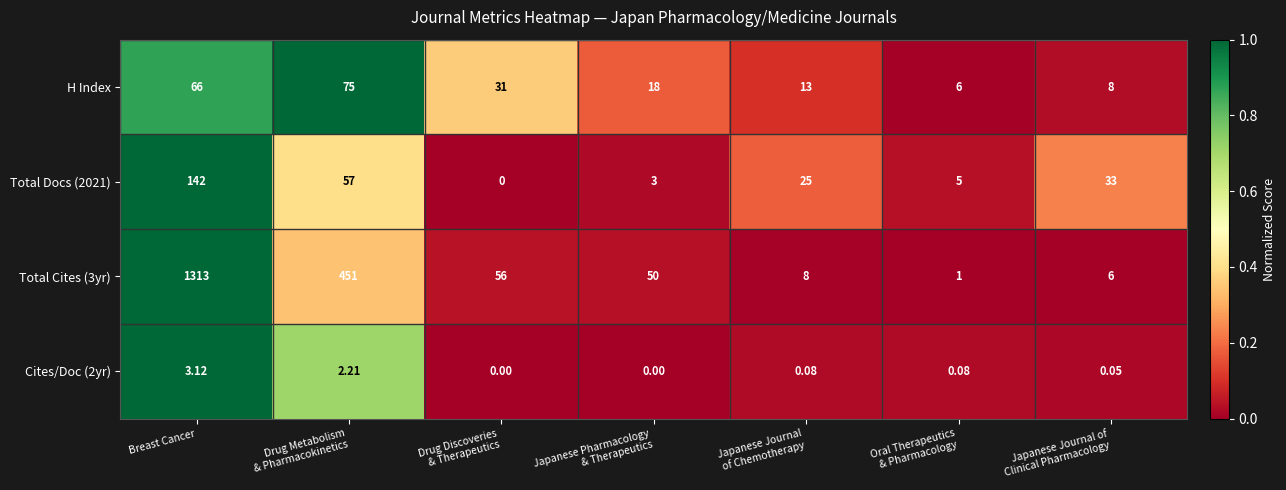

What is the greatest value displayed?

1313.0